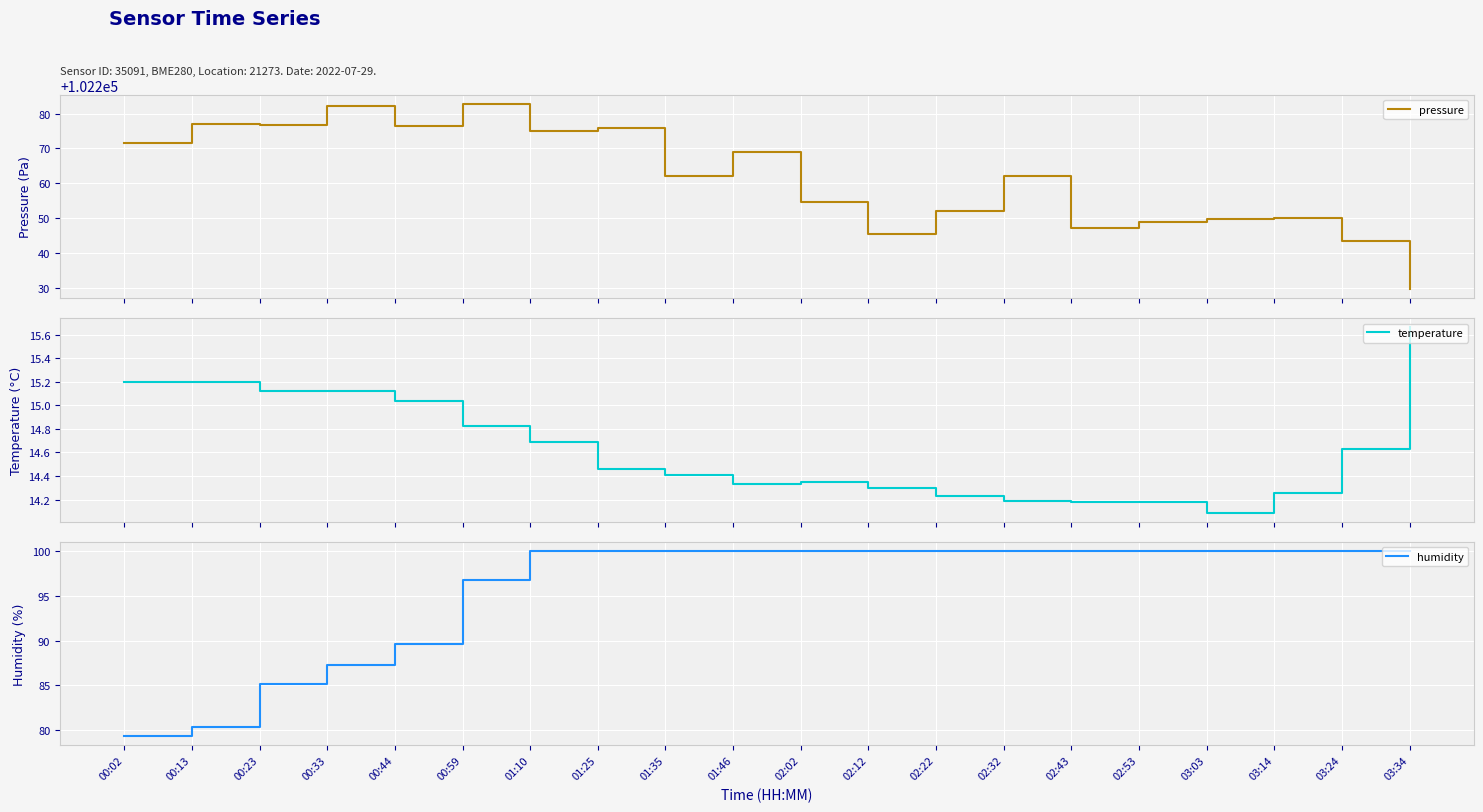

What is the lowest value of the humidity series?

79.4